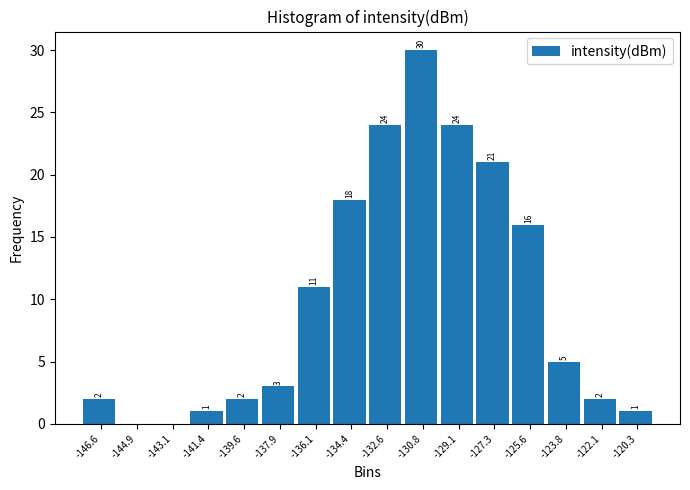

Reading left to right, list all the values displayed in this chart.

-146.6=2	-144.9=0	-143.1=0	-141.4=1	-139.6=2	-137.9=3	-136.1=11	-134.4=18	-132.6=24	-130.8=30	-129.1=24	-127.3=21	-125.6=16	-123.8=5	-122.1=2	-120.3=1